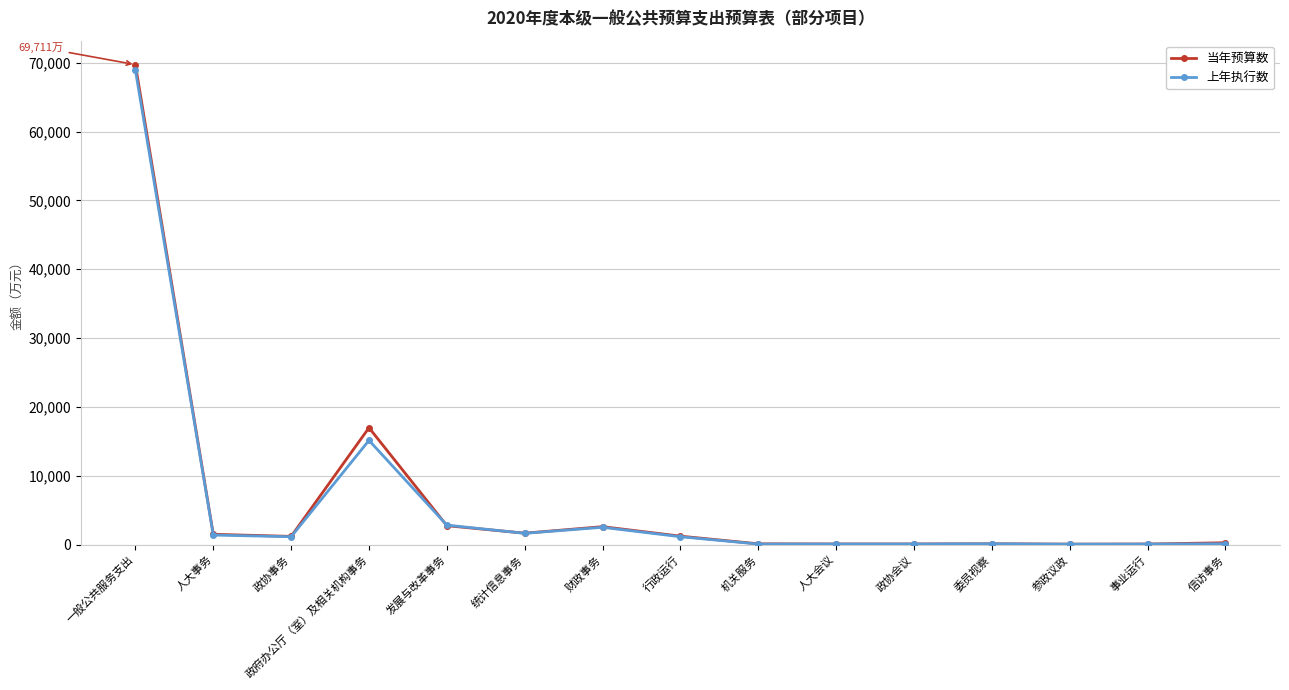

What is the label of the 2nd point from the right?

事业运行